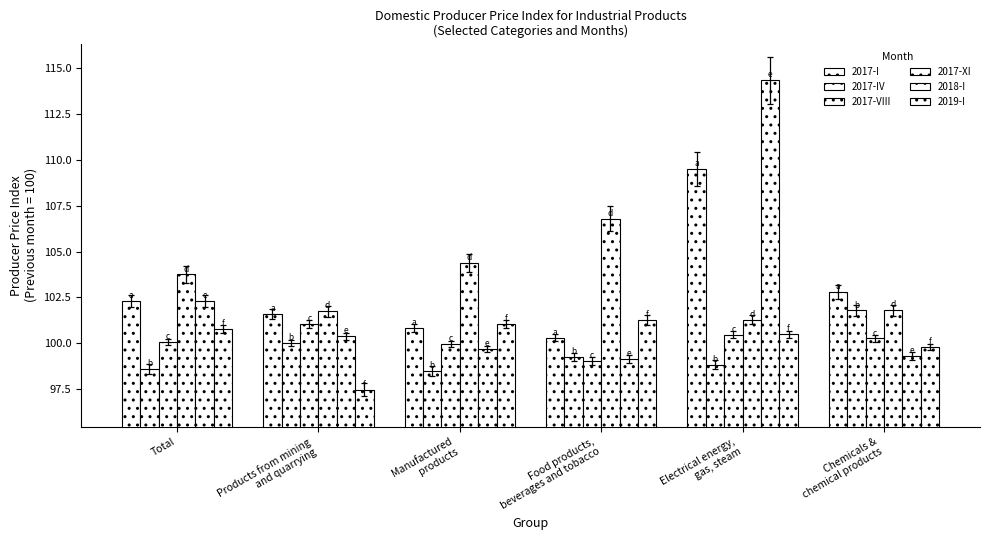

How many bars are there in total?

36